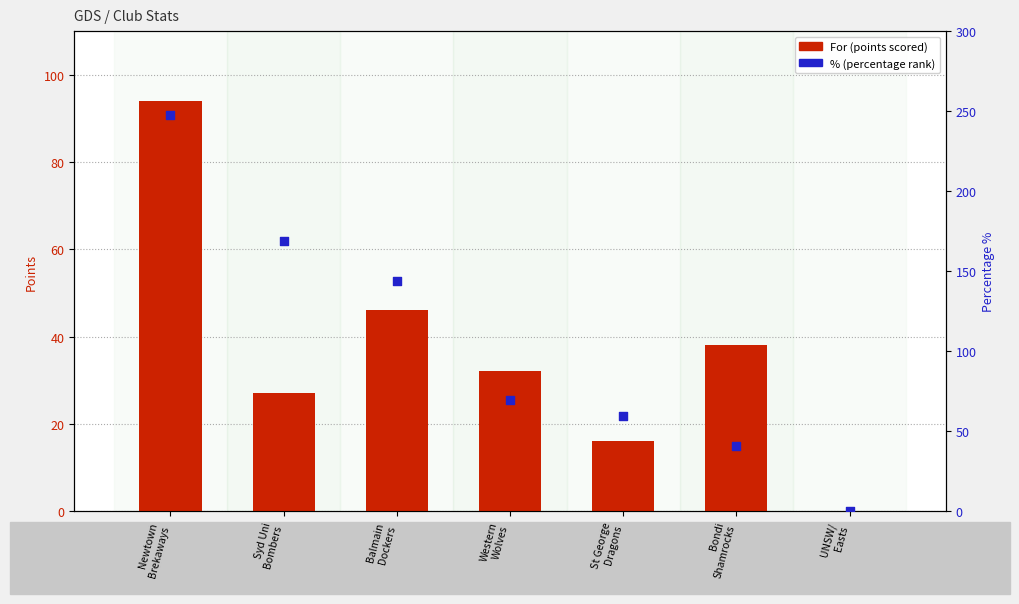

Which series reaches the maximum Y coordinate?

% (percentile rank)